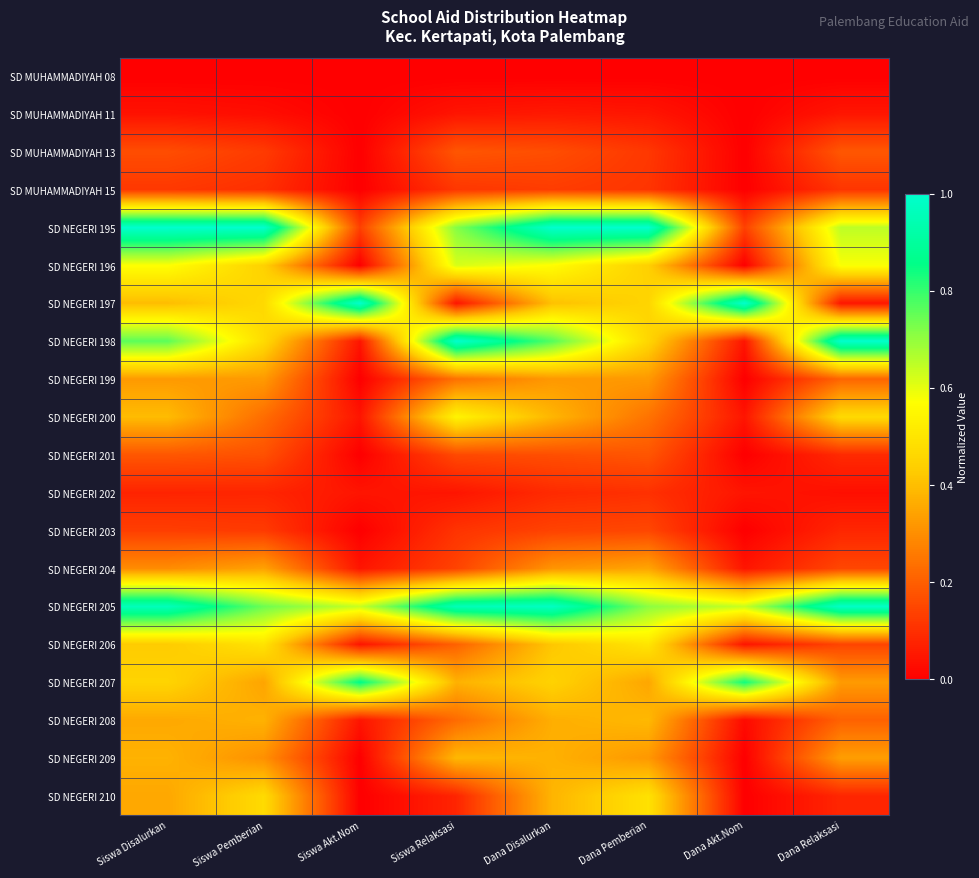

Rank the series by their maximum value, from highest to lowest.

SD NEGERI 195, SD NEGERI 197, SD NEGERI 198, SD NEGERI 205, SD NEGERI 207, SD NEGERI 196, SD NEGERI 200, SD NEGERI 206, SD NEGERI 210, SD NEGERI 208, SD NEGERI 209, SD NEGERI 204, SD NEGERI 199, SD MUHAMMADIYAH 13, SD NEGERI 201, SD NEGERI 203, SD MUHAMMADIYAH 15, SD NEGERI 202, SD MUHAMMADIYAH 11, SD MUHAMMADIYAH 08